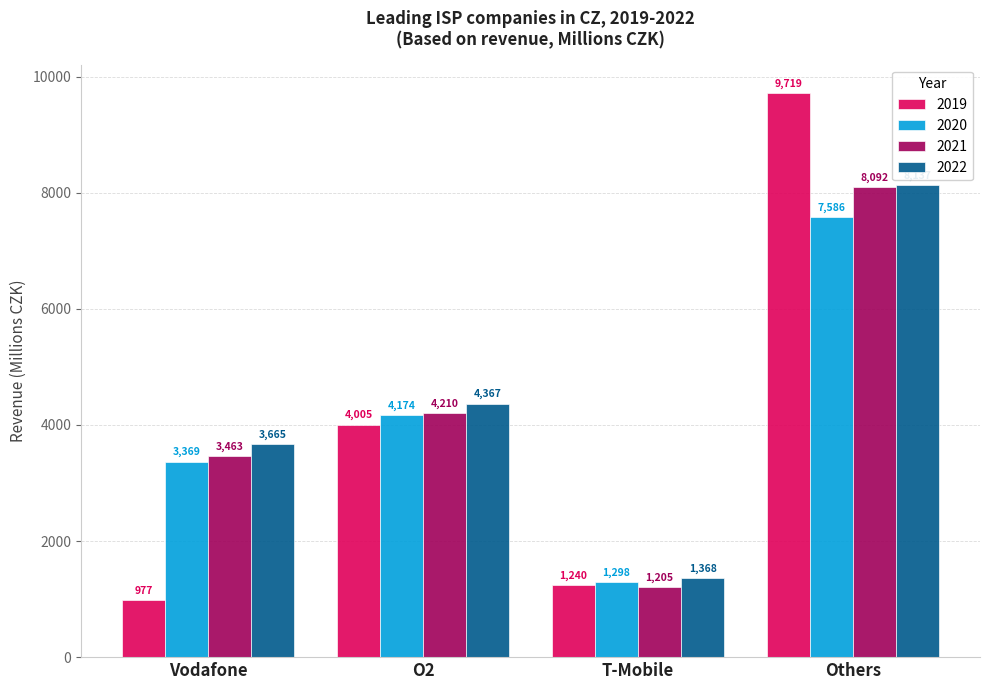

What is the greatest value displayed?

9719.5